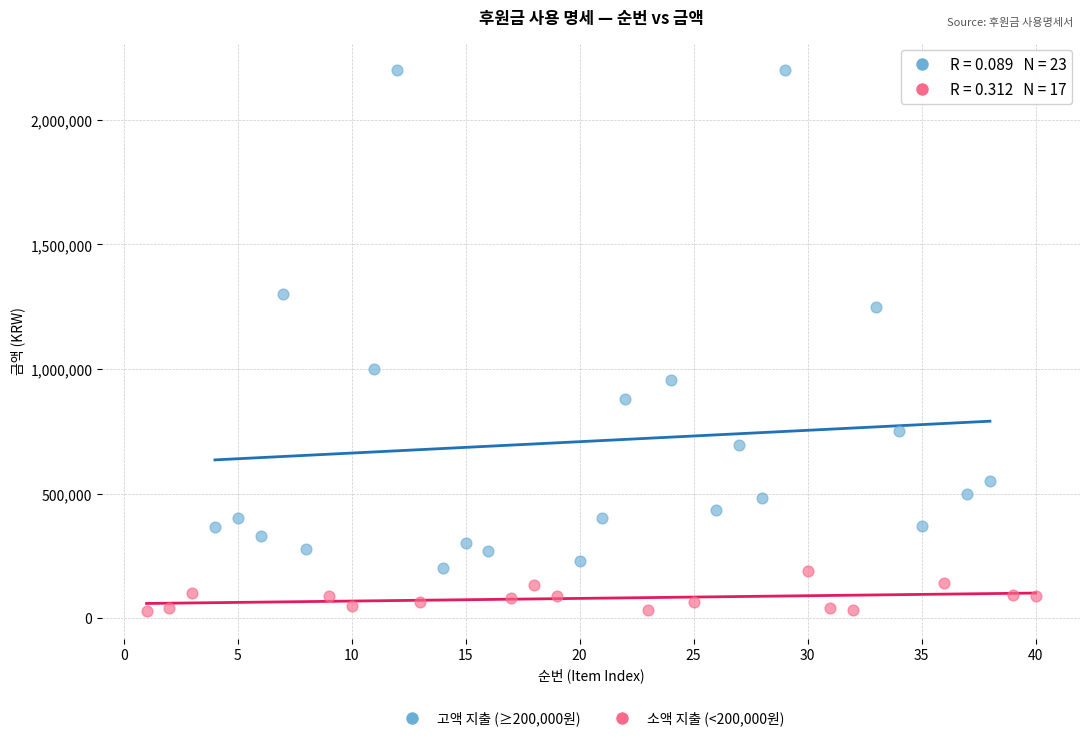

Which series reaches the minimum Y coordinate?

소액 지출 (<200,000원)